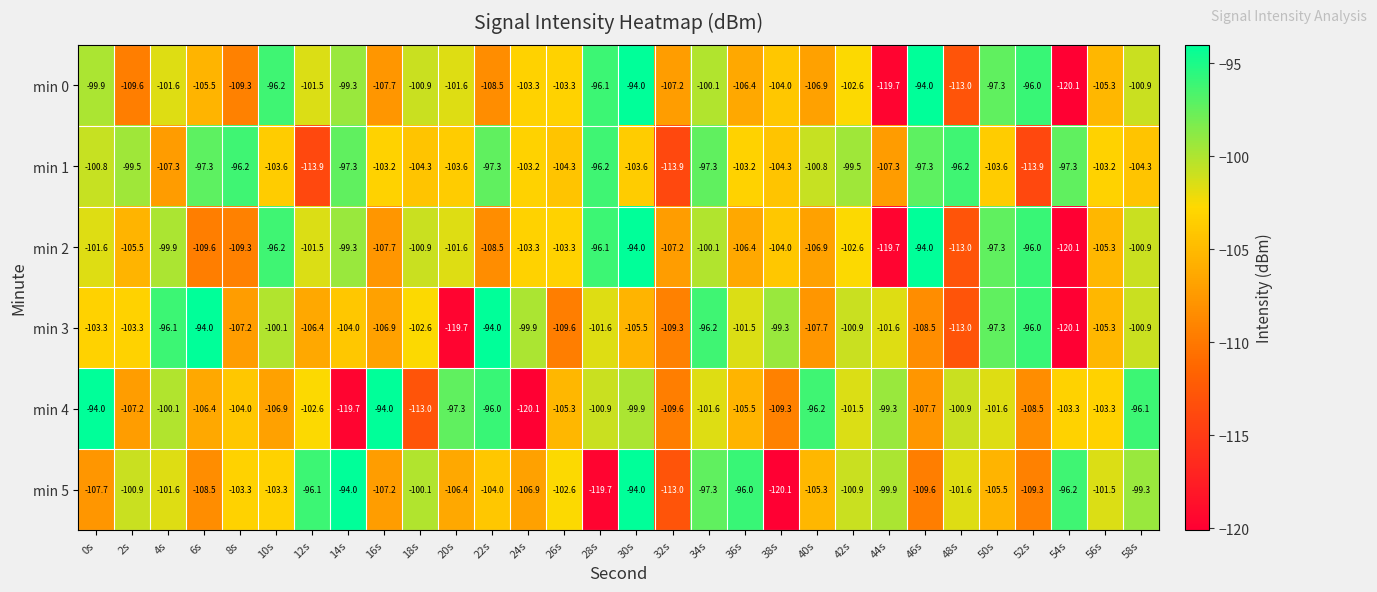

The min 5 series shows -96.1 at 12s. True or false?

True